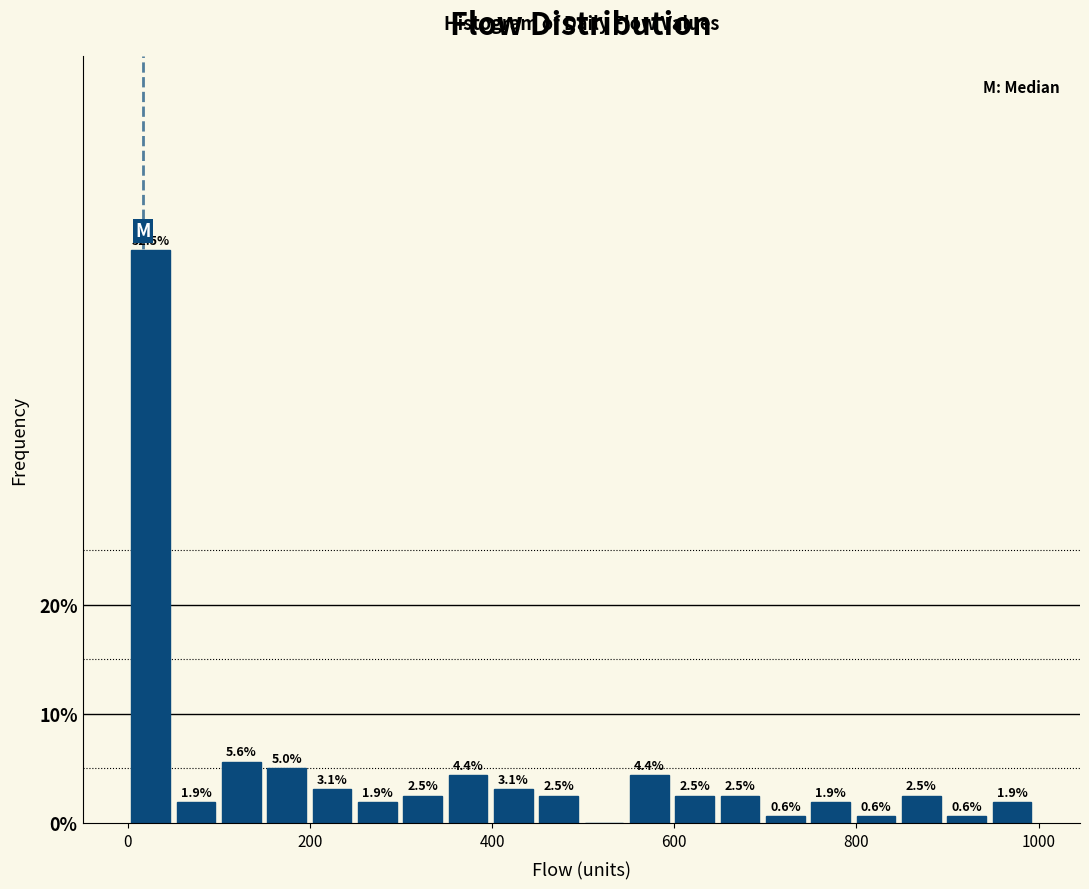

Around what value on the x-axis is the tallest bar? Give the approximate position of its centre, as read against the axis.

20